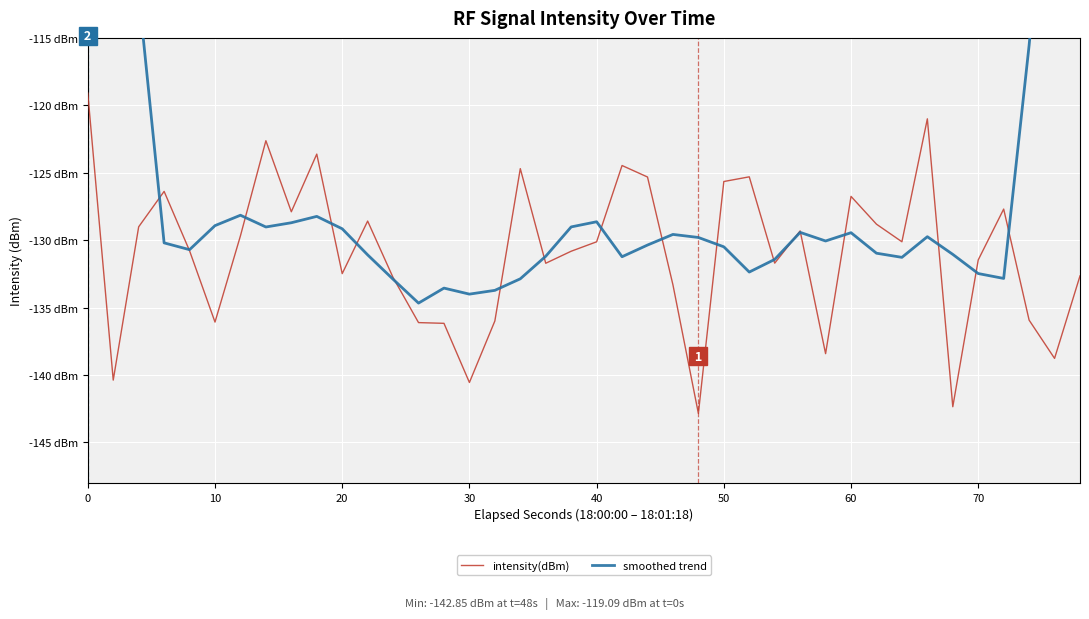

List the series in order of their peak value, highest first.

smoothed trend, intensity(dBm)